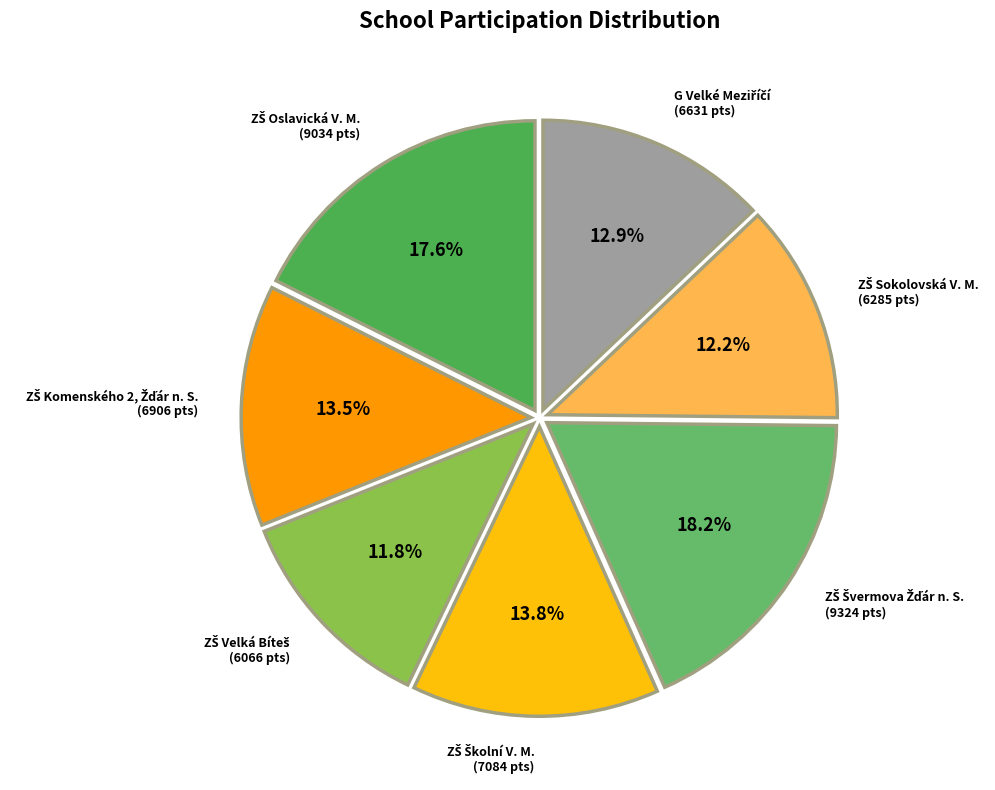

Count the number of slices in the pie.

7